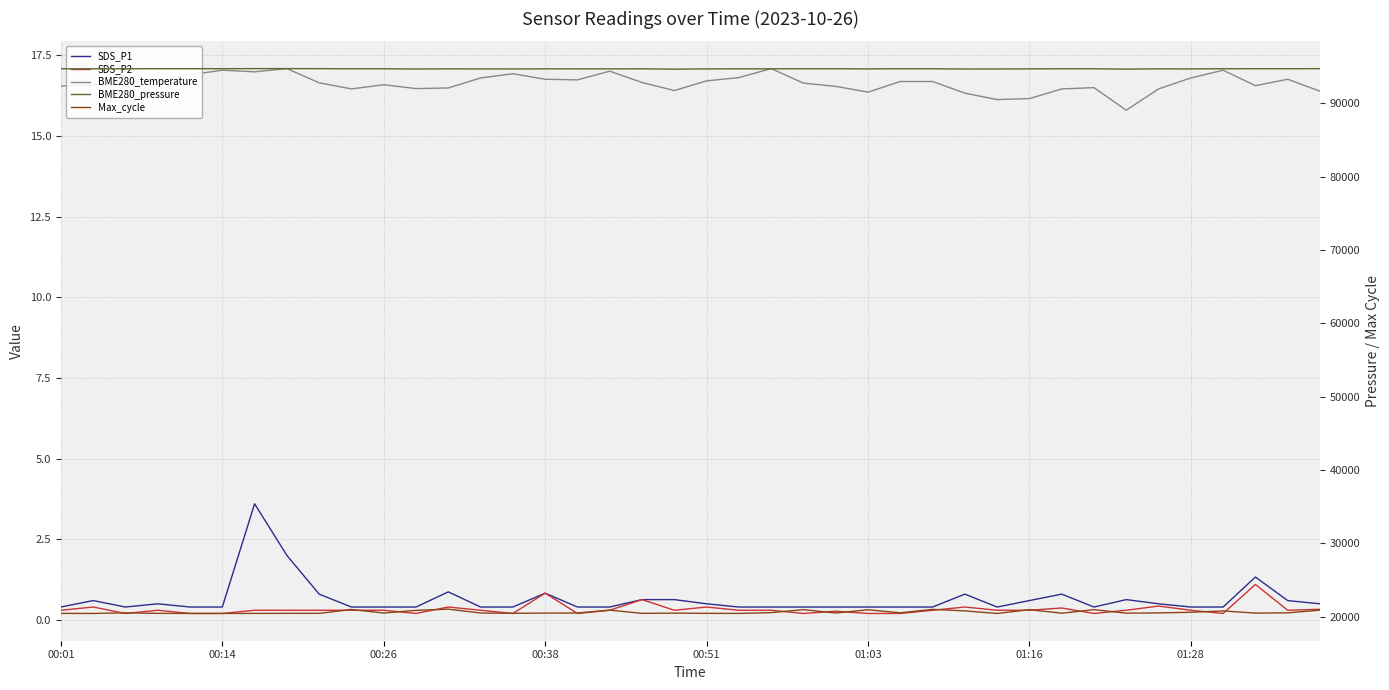

What is the total value across all series at 01:28?

115194.7